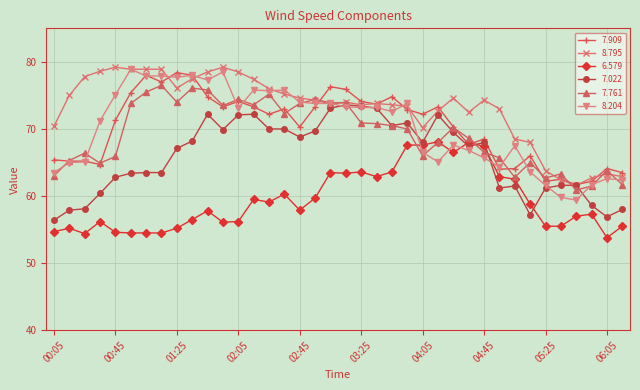

After their last crossing, which series has the higher values: 8.204 or 6.579?

8.204